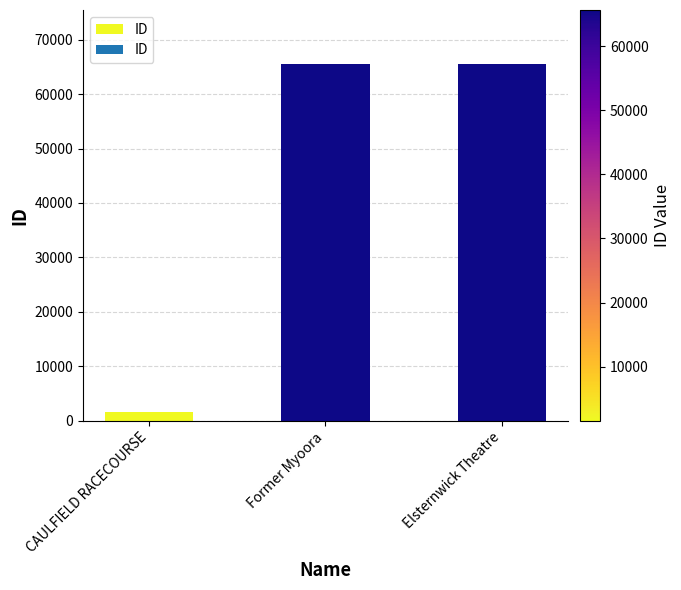

Between Elsternwick Theatre and CAULFIELD RACECOURSE, which is larger?

Elsternwick Theatre